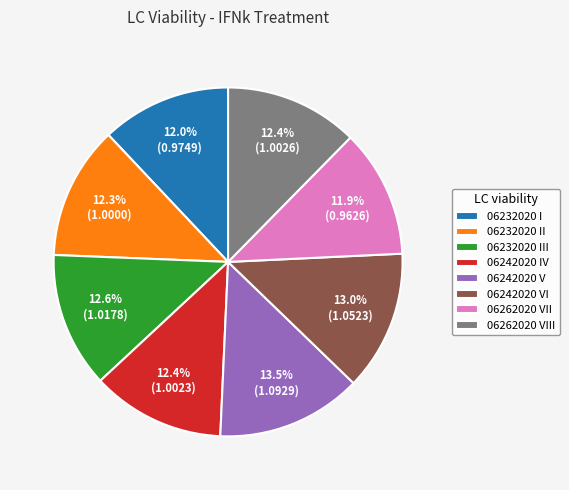

To the nearest percent, what is the difference between the largest and smallest slice percentages?

2%